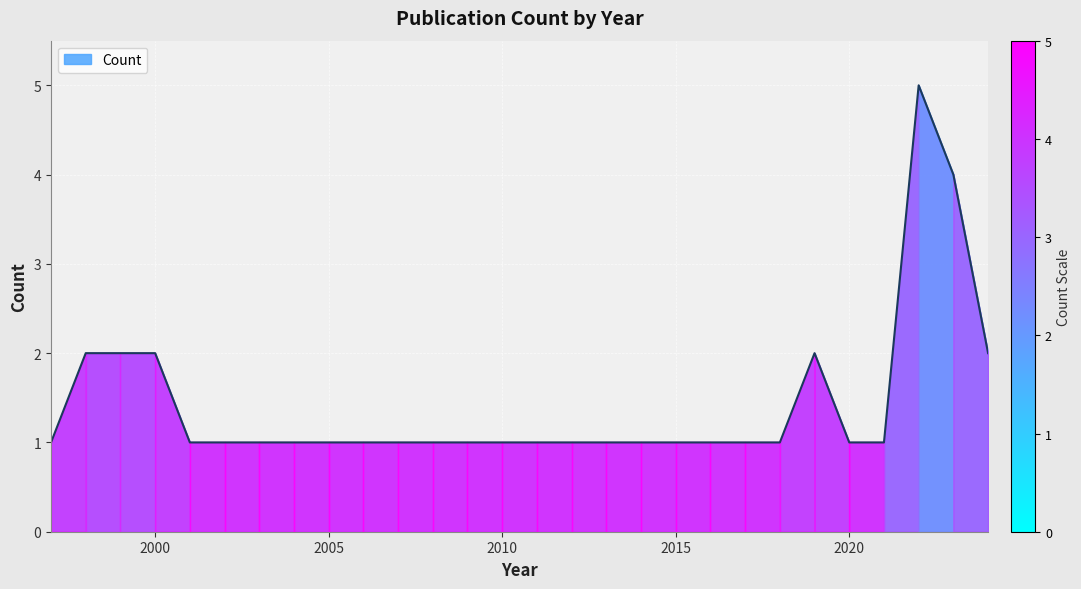

What is the greatest value displayed?

5